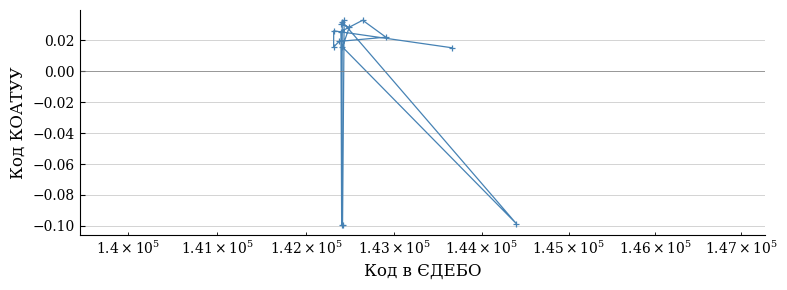

Count the values in the range 0 to 1.

12